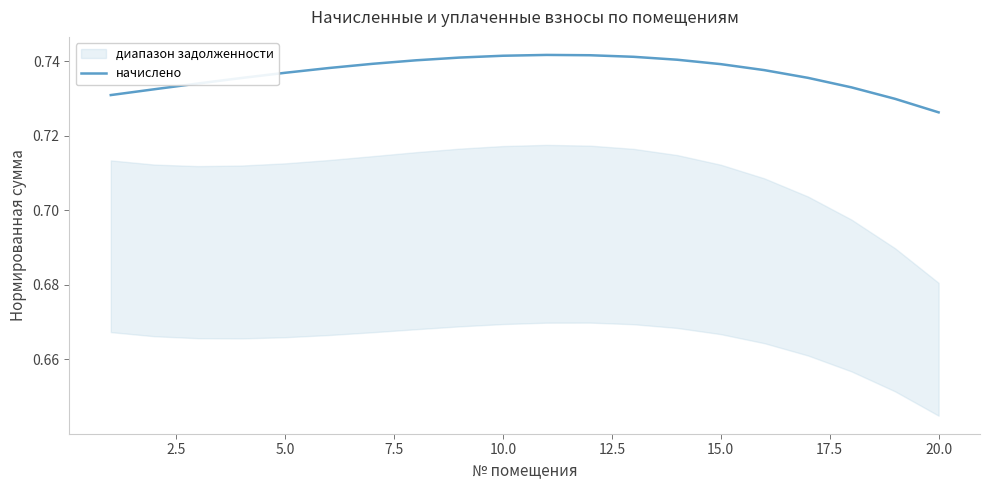

Reading left to right, what are all the values shown in this chart?

0.7	0.7	0.7	0.7	0.7	0.7	0.7	0.7	0.7	0.7	0.7	0.7	0.7	0.7	0.7	0.7	0.7	0.7	0.7	0.7